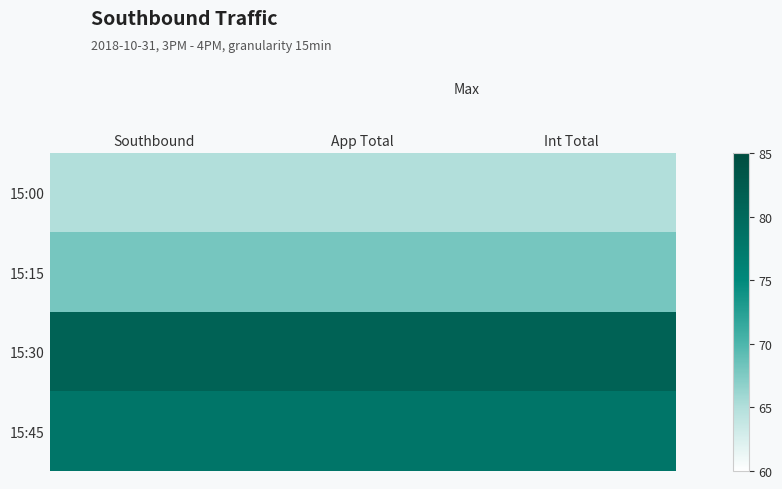

At how many categories does at least one series exceed 66?

3